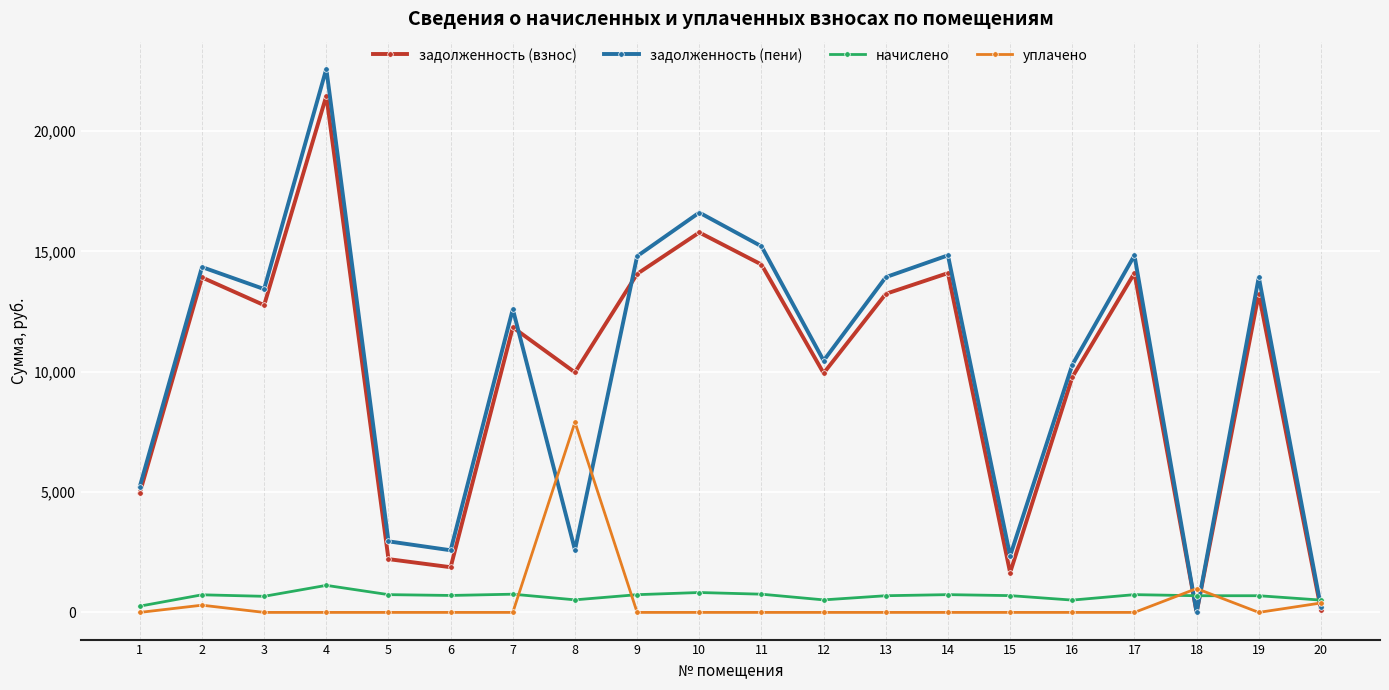

True or false: уплачено has more than 0 interior local peaks.

True